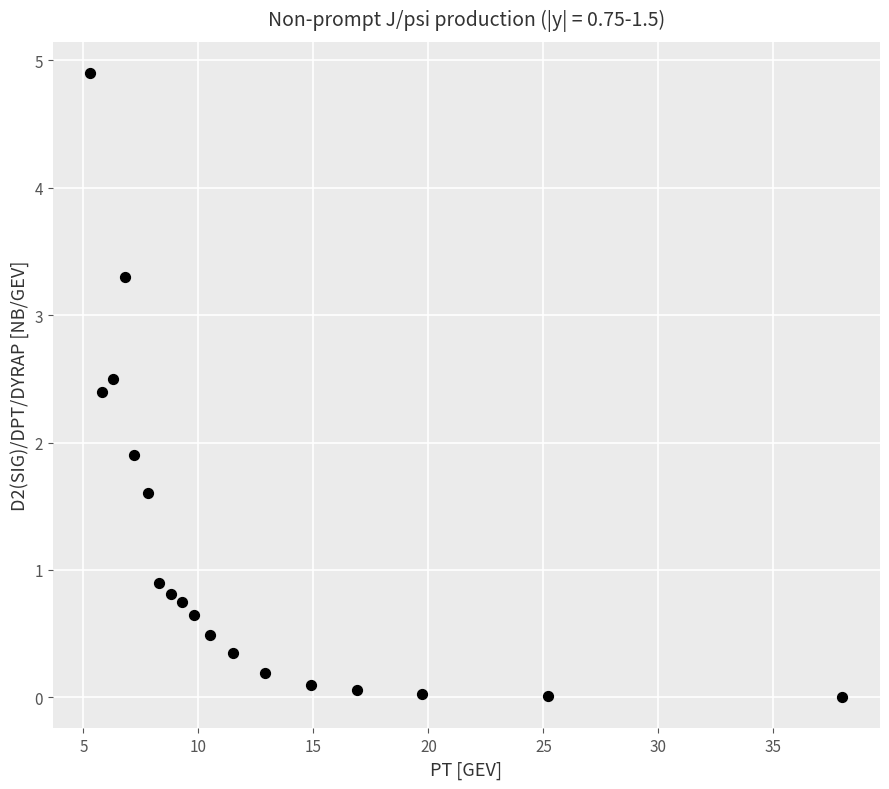

What Y value in the scatter plot is closest to 2?

1.9